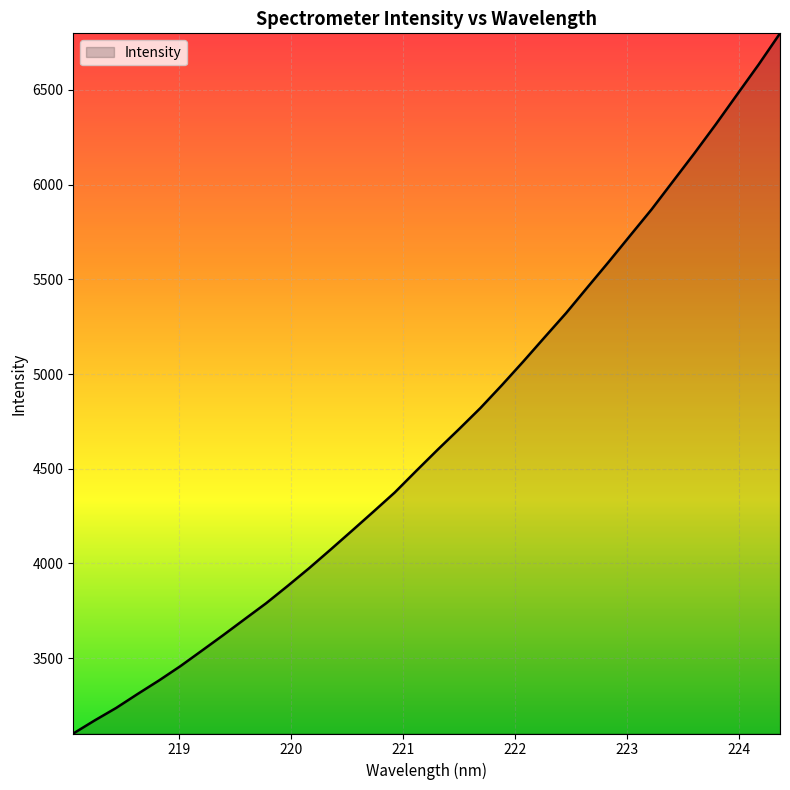

What is the difference between the maximum and minimum values?

3697.3